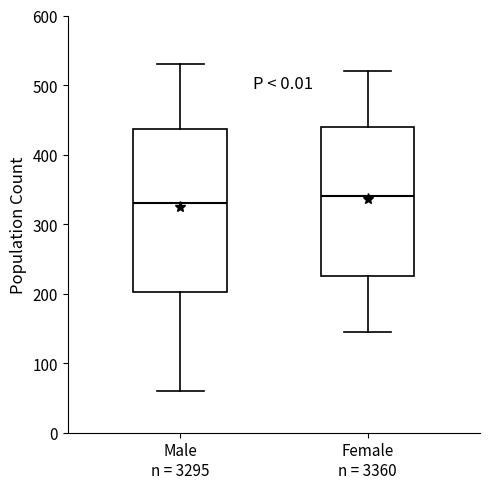

Which box has the highest median line?

Female n = 3360